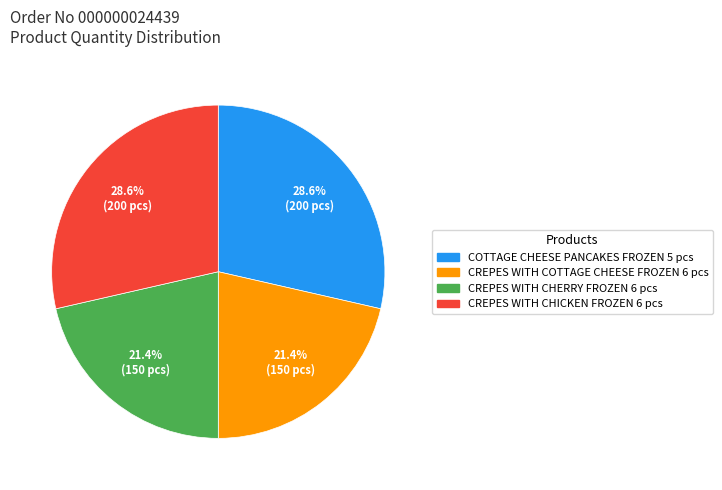

Does any single category account for the majority?

No